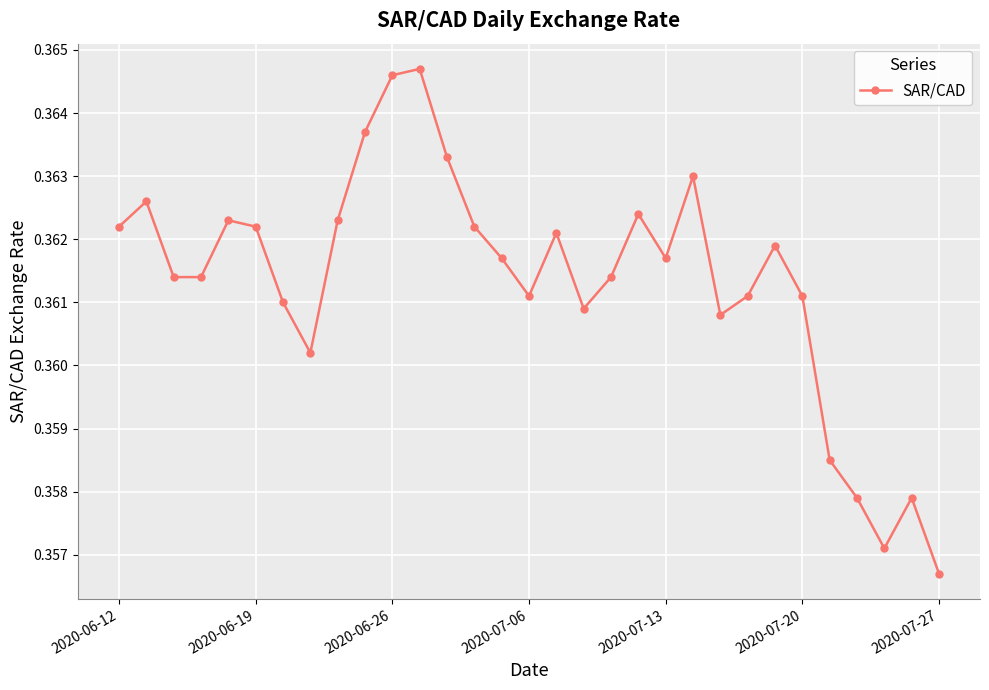

True or false: there are more than 1 points higher than both neighbors.

True